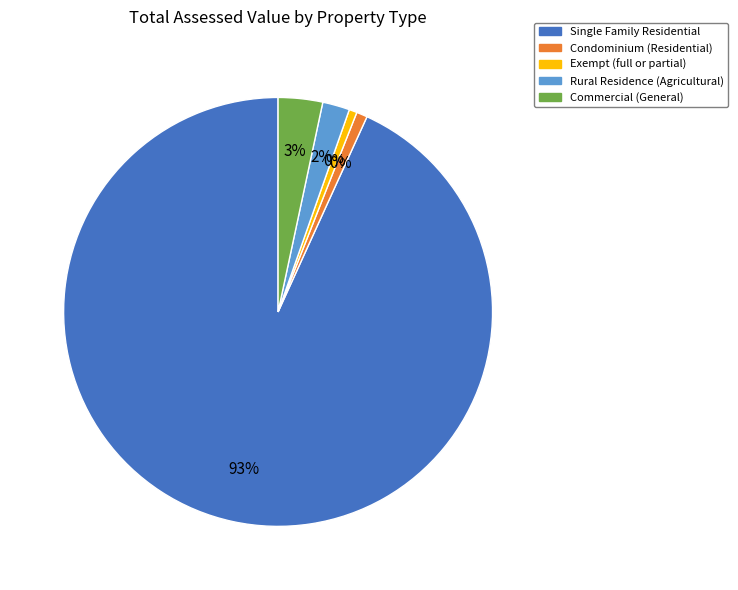

To the nearest percent, what portion does Condominium (Residential) represent?

1%